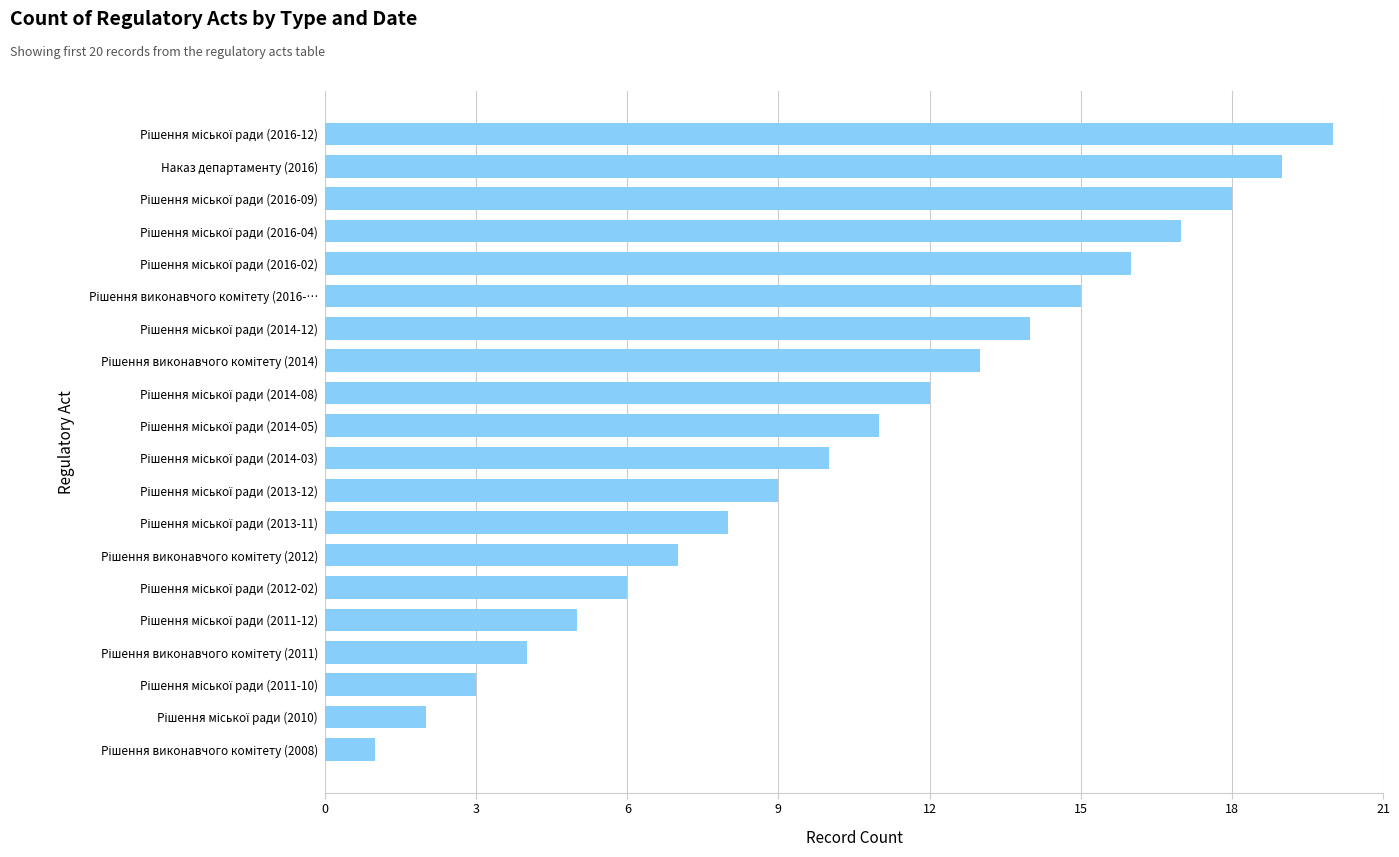

What is the sum of all values?

210